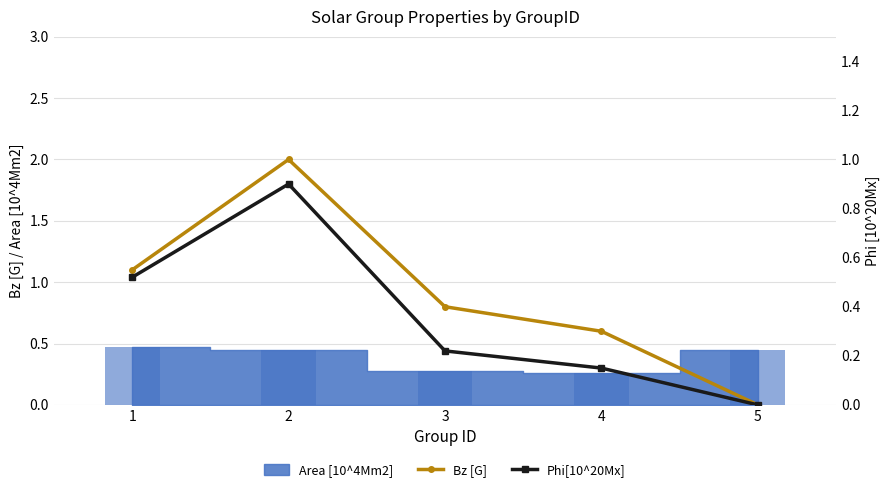

How many categories are shown in the chart?

5